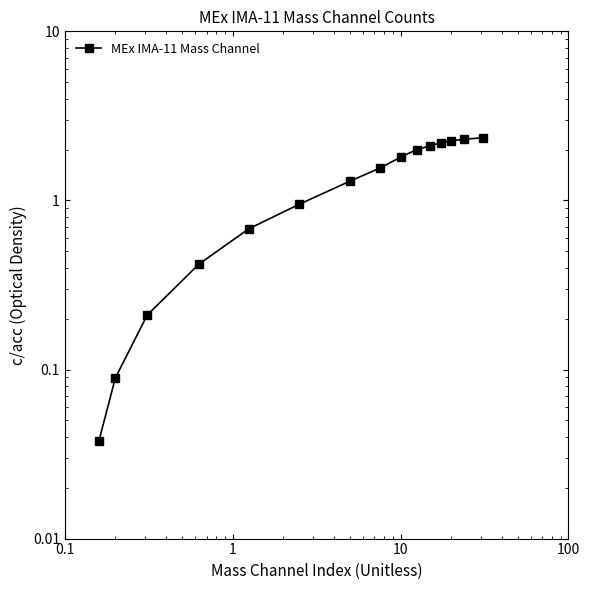

True or false: there are more than 1 points higher than both neighbors.

False